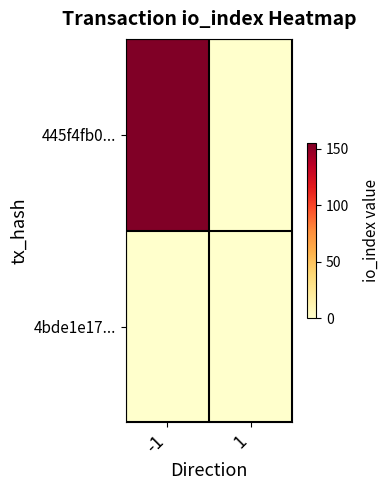

Which series has the largest range (max minus min)?

445f4fb0...